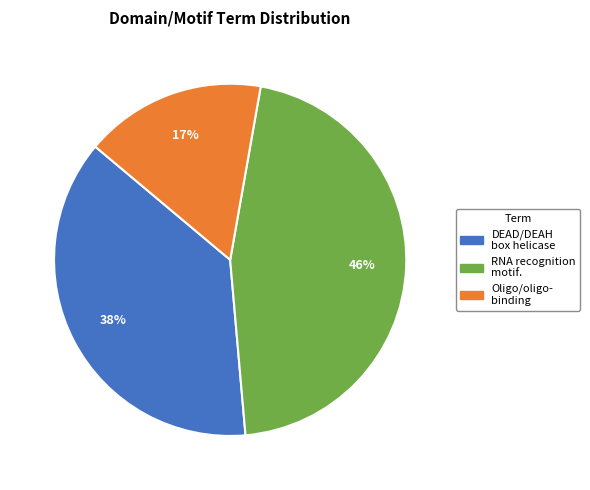

Is there a majority slice in this chart?

No